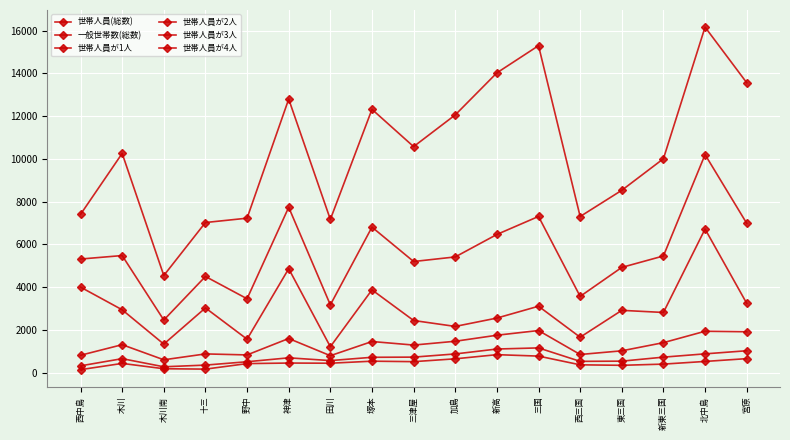

What is the label of the 2nd point from the left?

木川